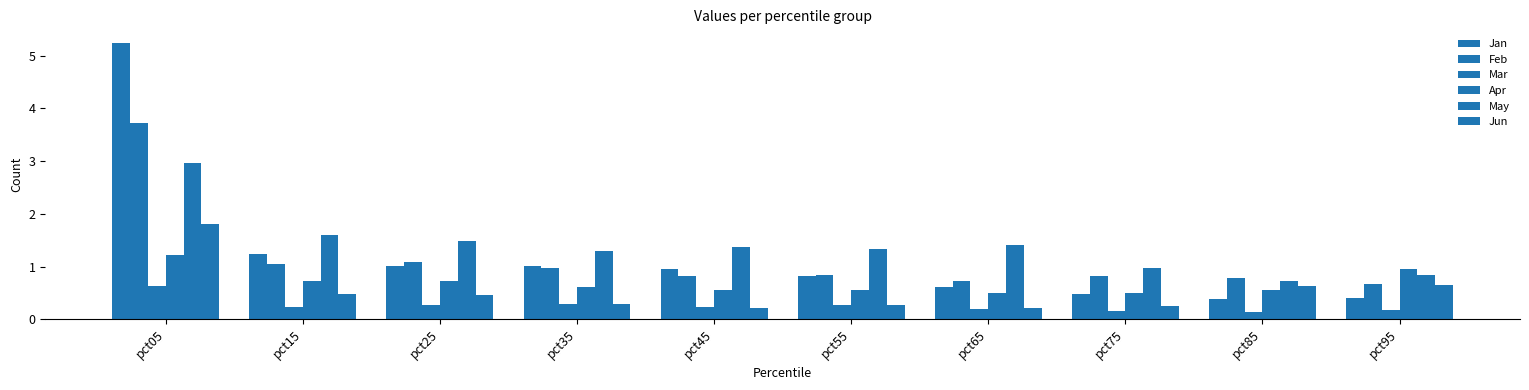

At which category is the sum across all series the highest?

pct05